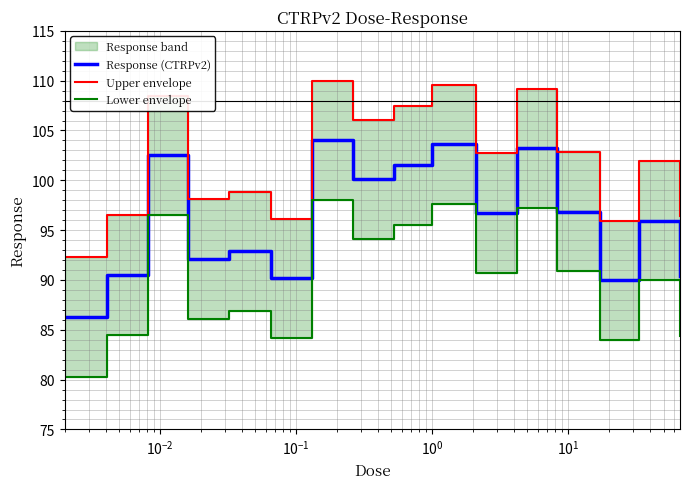

Where is the first local maximum for Lower envelope?

$\mathdefault{10^{-2}}$